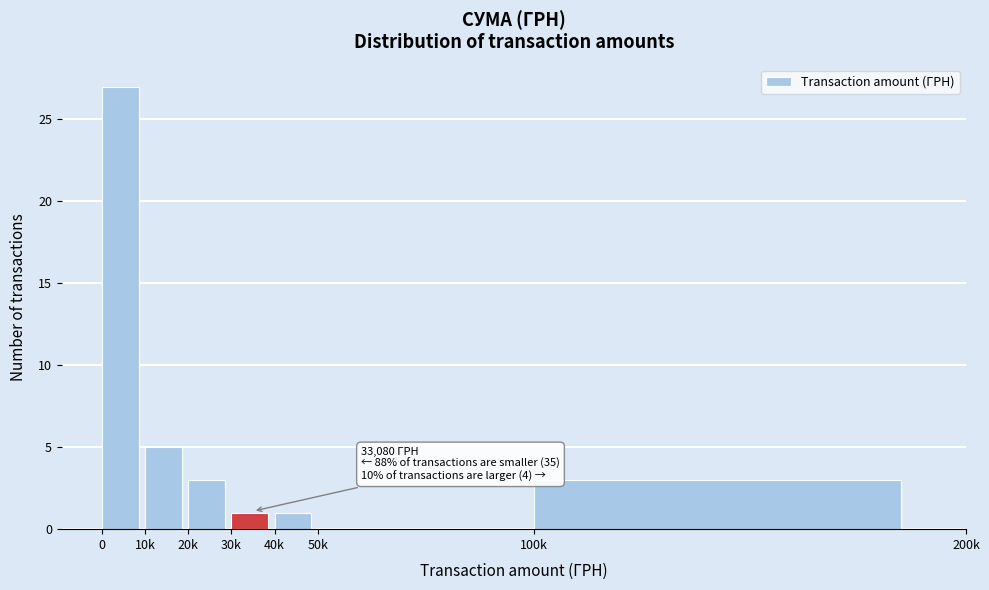

Reading left to right, transcribe all the data shown in this chart.

0=27	10k=5	20k=3	30k=1	40k=1	50k=0	100k=3